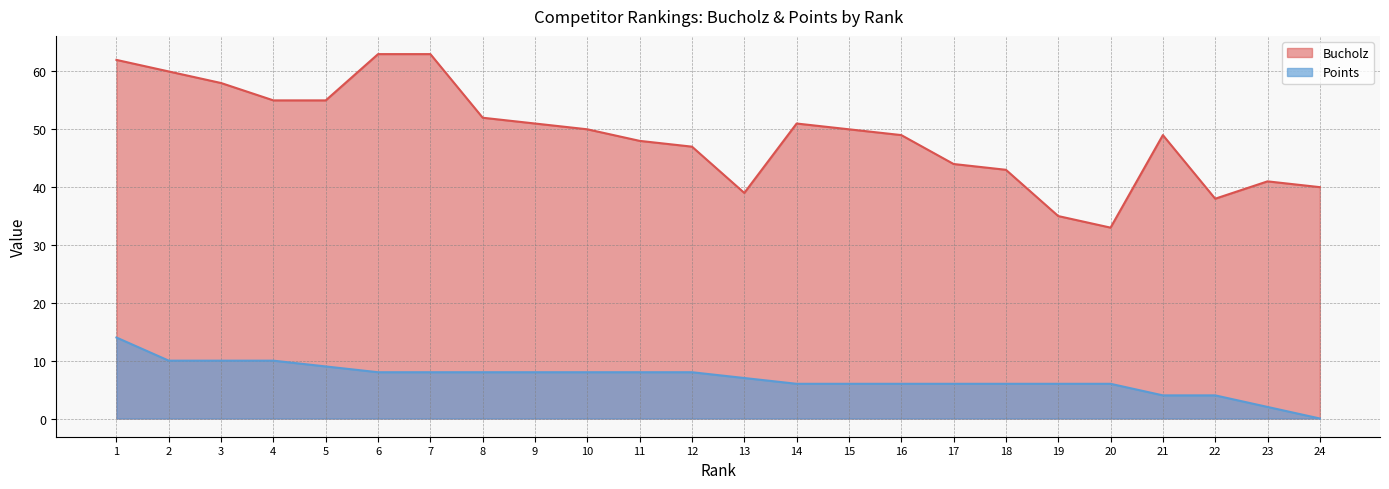

What are all the series names shown in the legend?

Bucholz, Points